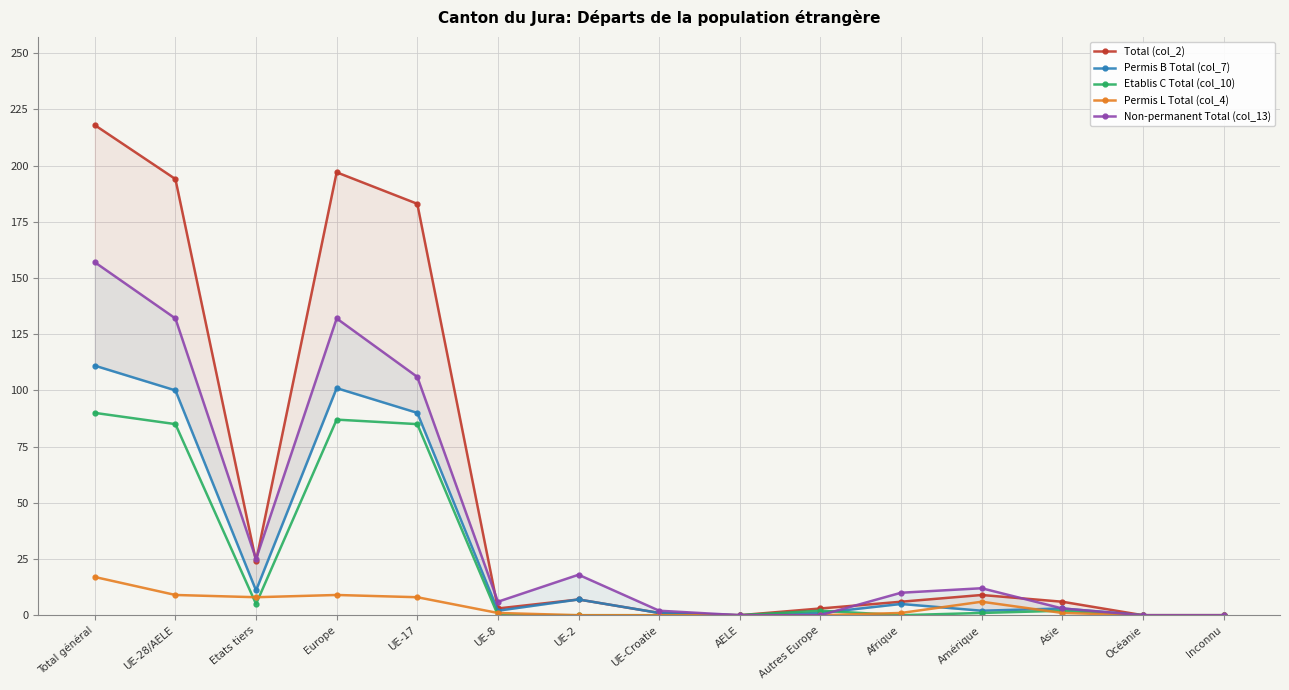

Which series changed the most between Total général and UE-Croatie?

Total (col_2)